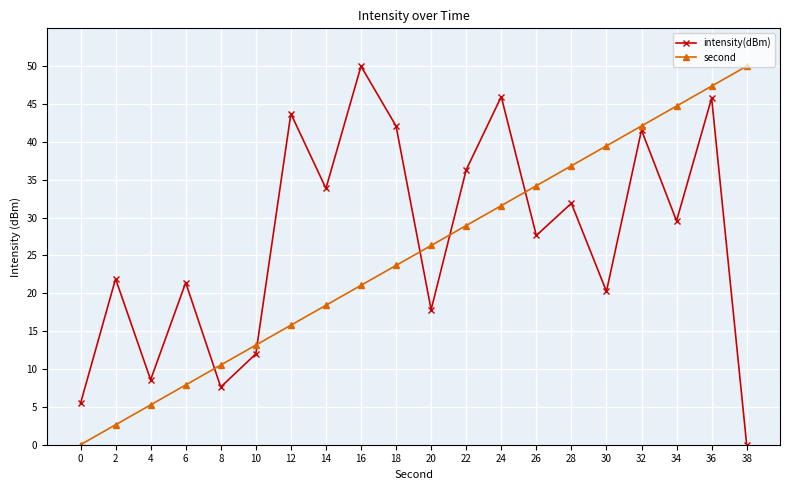

Which series has the largest total across all categories?

intensity(dBm)